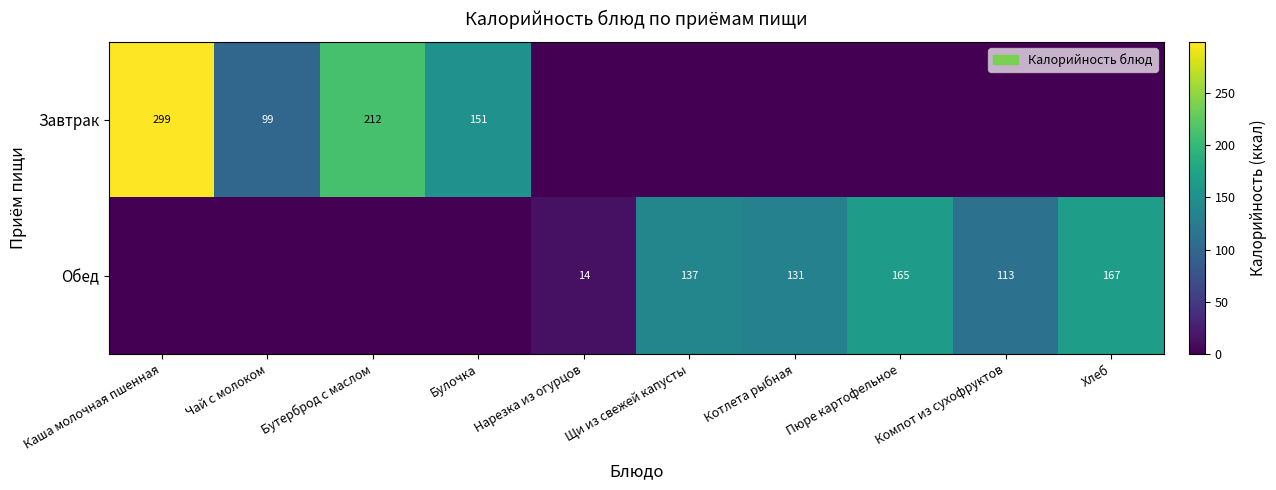

Count the number of categories in the chart.

10